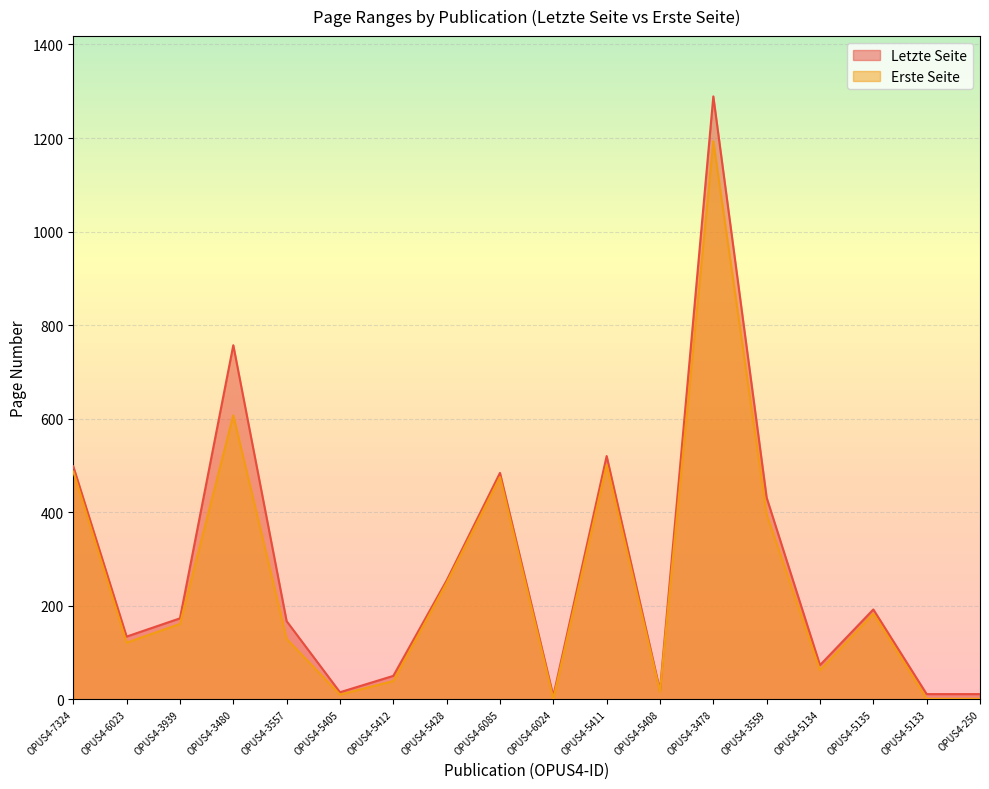

Reading right to left, extract all data points from this chart.

Letzte Seite: 11	11	192	73	431	1289	19	520	7	484	254	50	15	167	757	173	134	498
Erste Seite: 1	1	183	62	395	1193	16	501	1	475	249	39	10	129	607	161	121	487